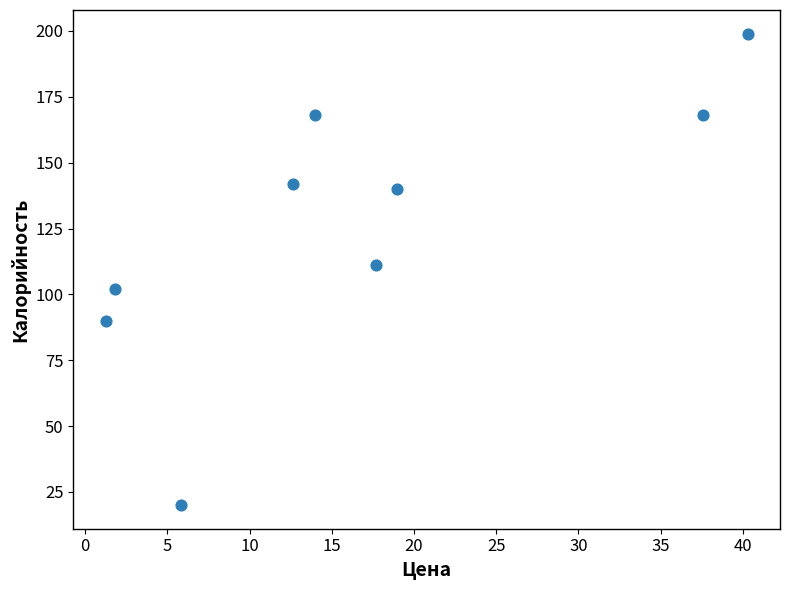

What Y value in the scatter plot is closest to 109?

111